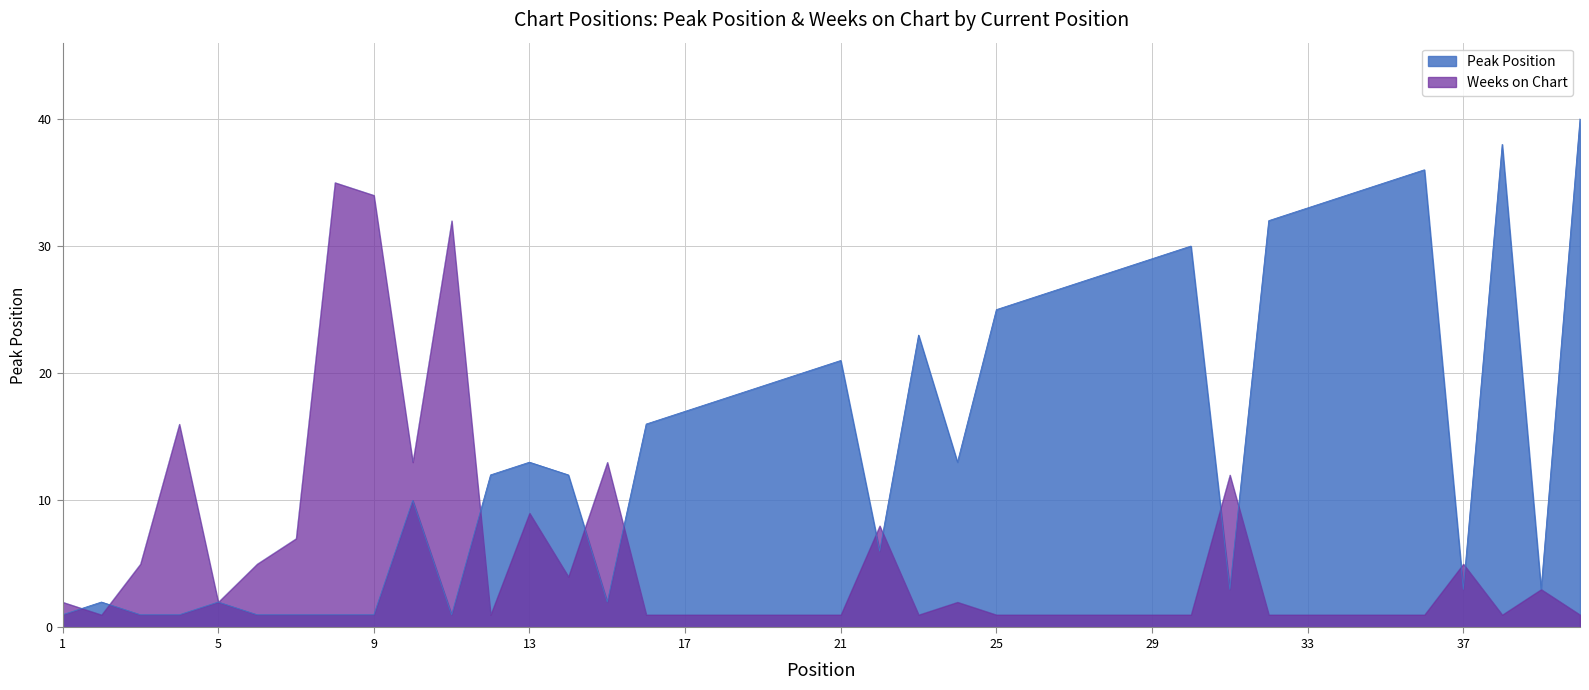

True or false: Peak Position and Weeks on Chart intersect in this chart.

True